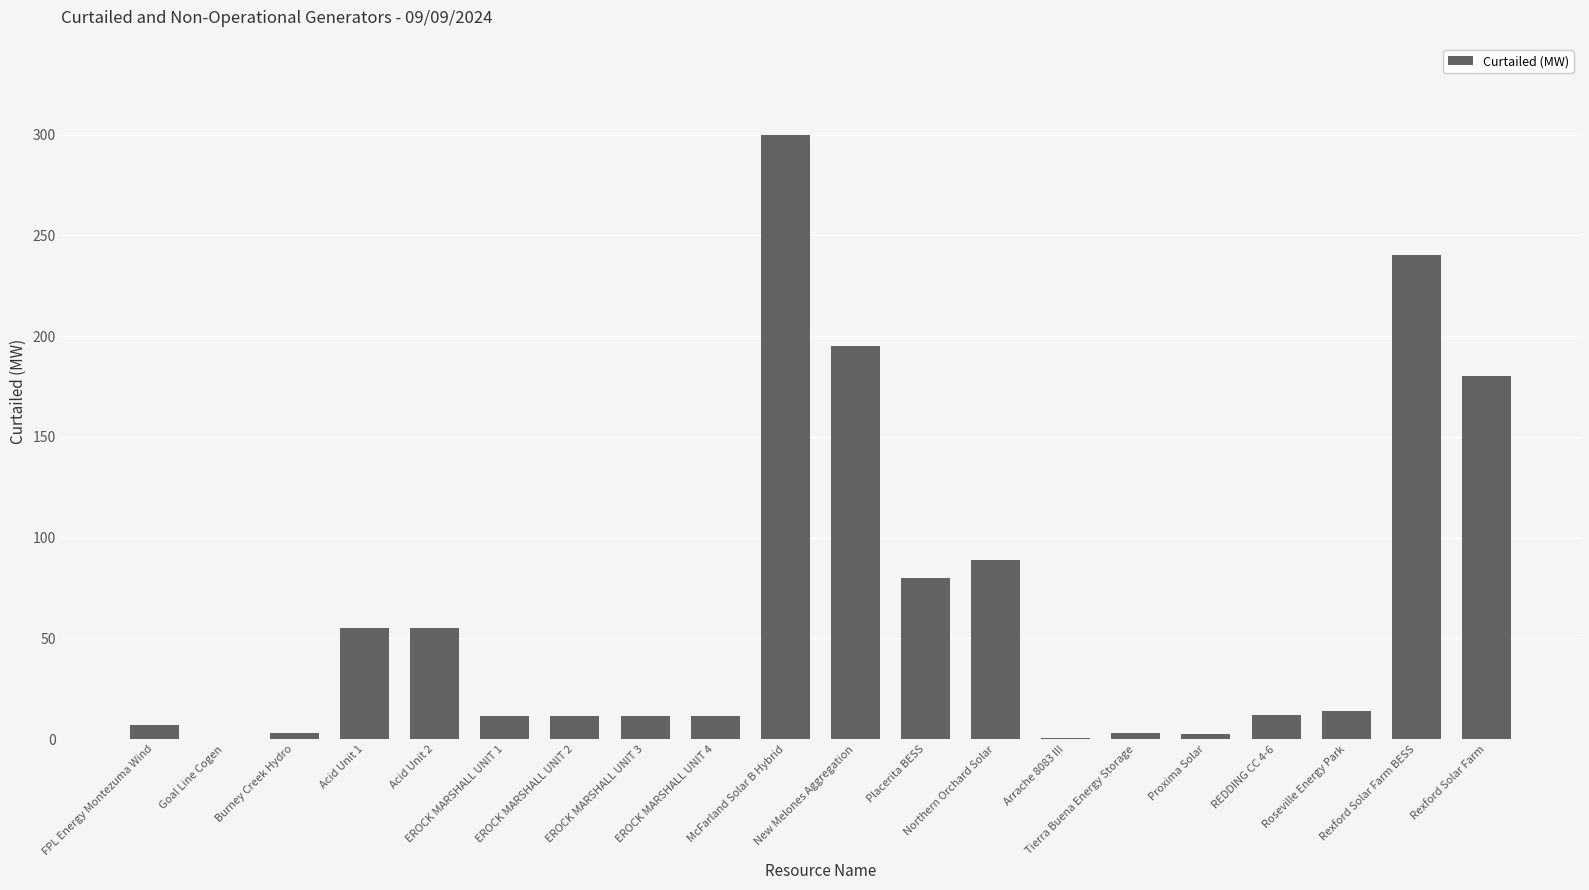

What is the sum of all values?

1283.5